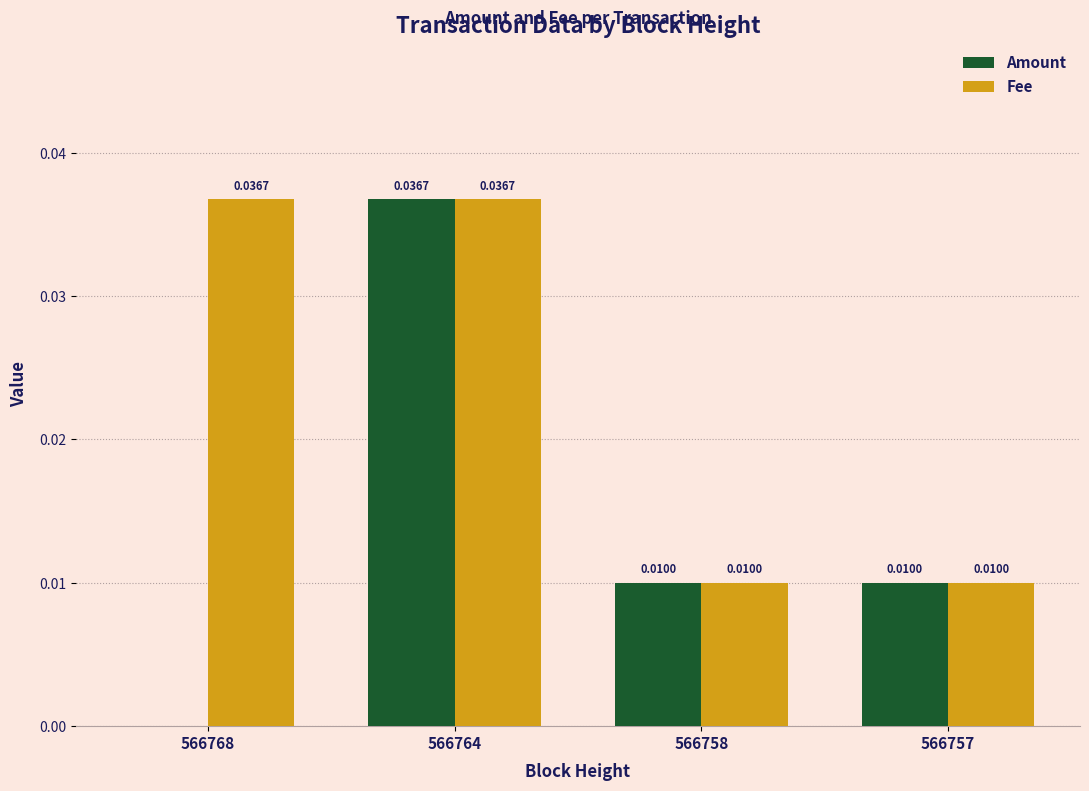

How many groups of bars are there?

4